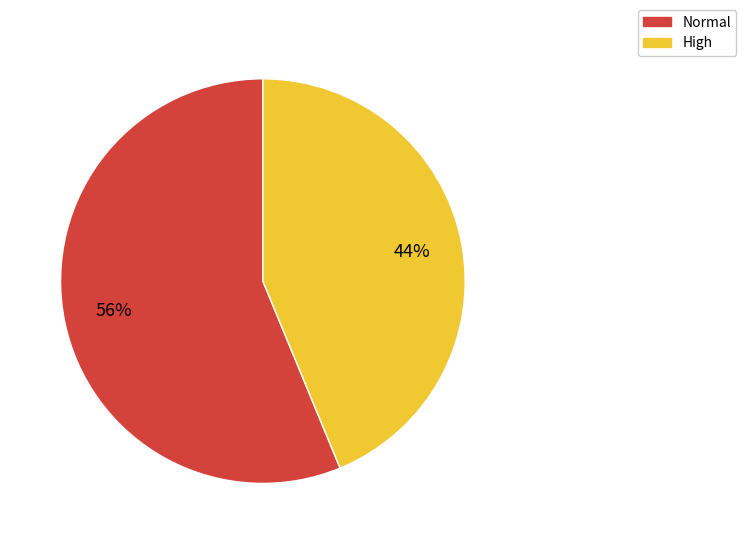

Count the number of slices in the pie.

2